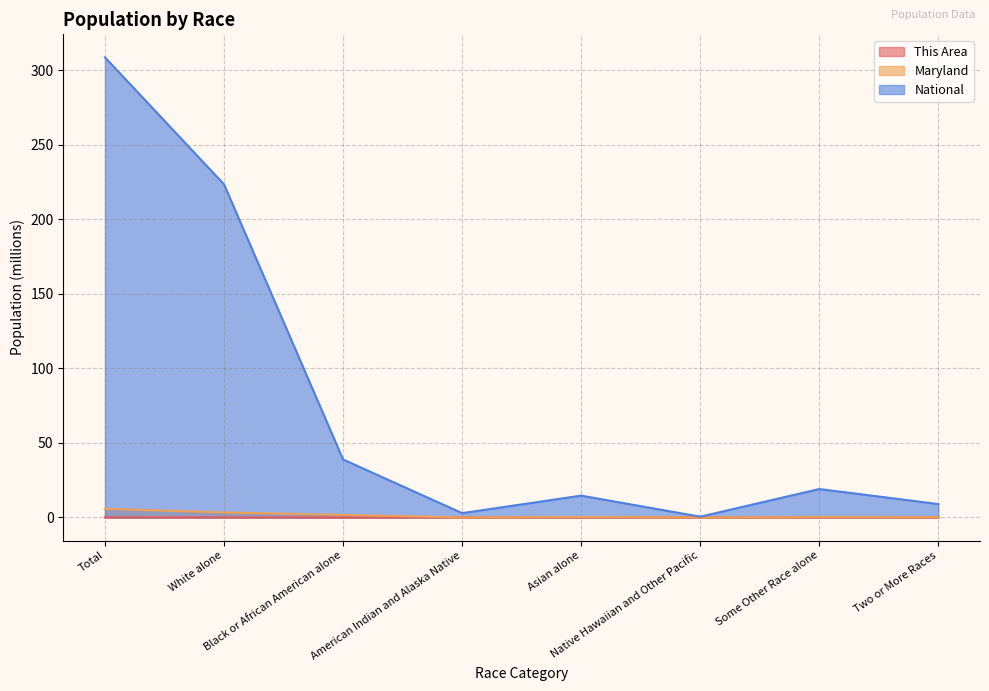

What is the difference between the second highest and minimum values in the Maryland series?

3.4